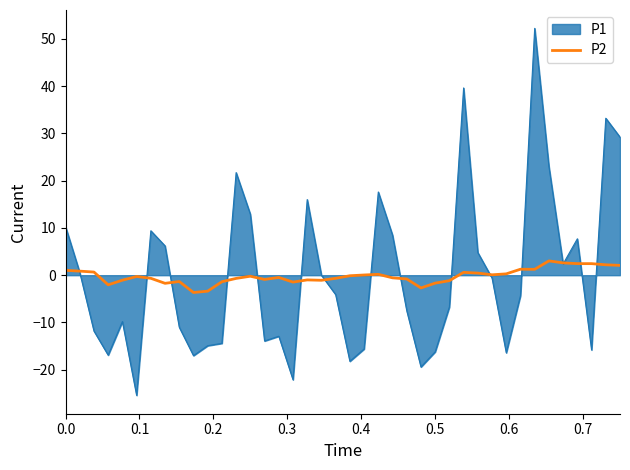

Which series has the widest spread of values?

P1